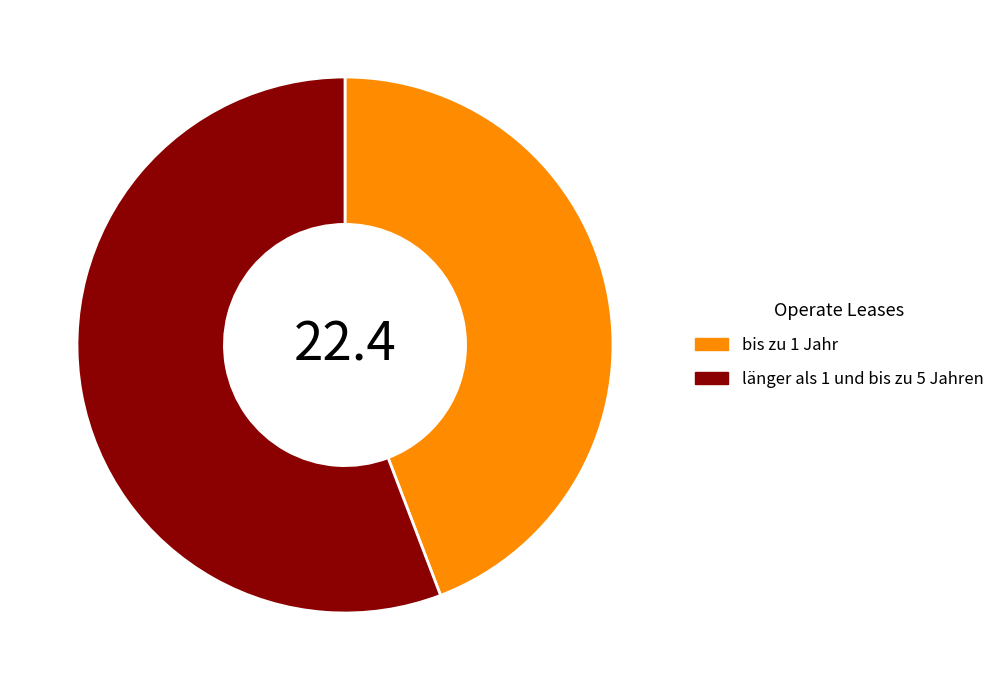

Is it true that länger als 1 und bis zu 5 Jahren is 56% of the pie?

True